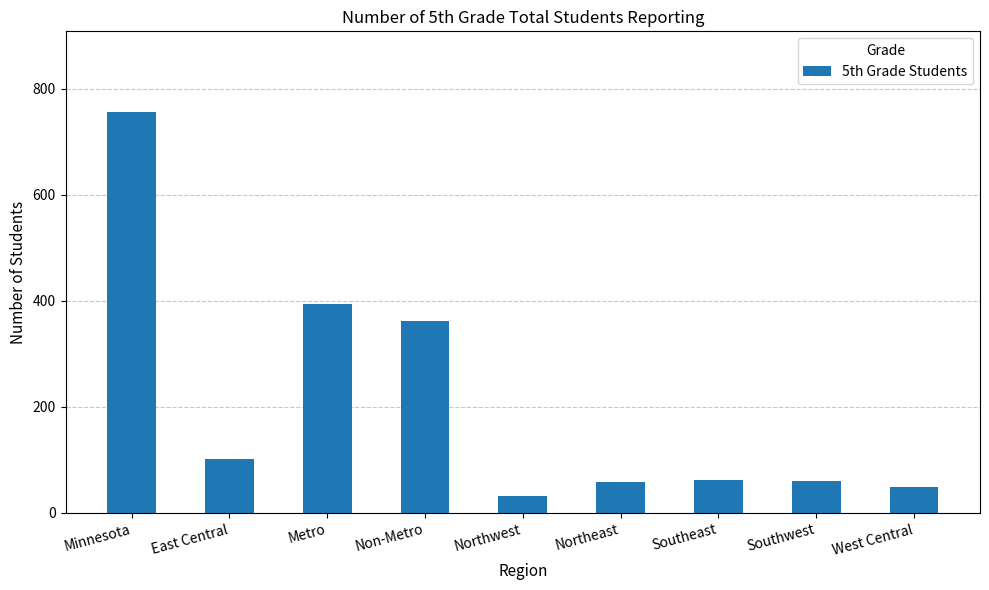

True or false: the data shows 90 at Northeast.

False